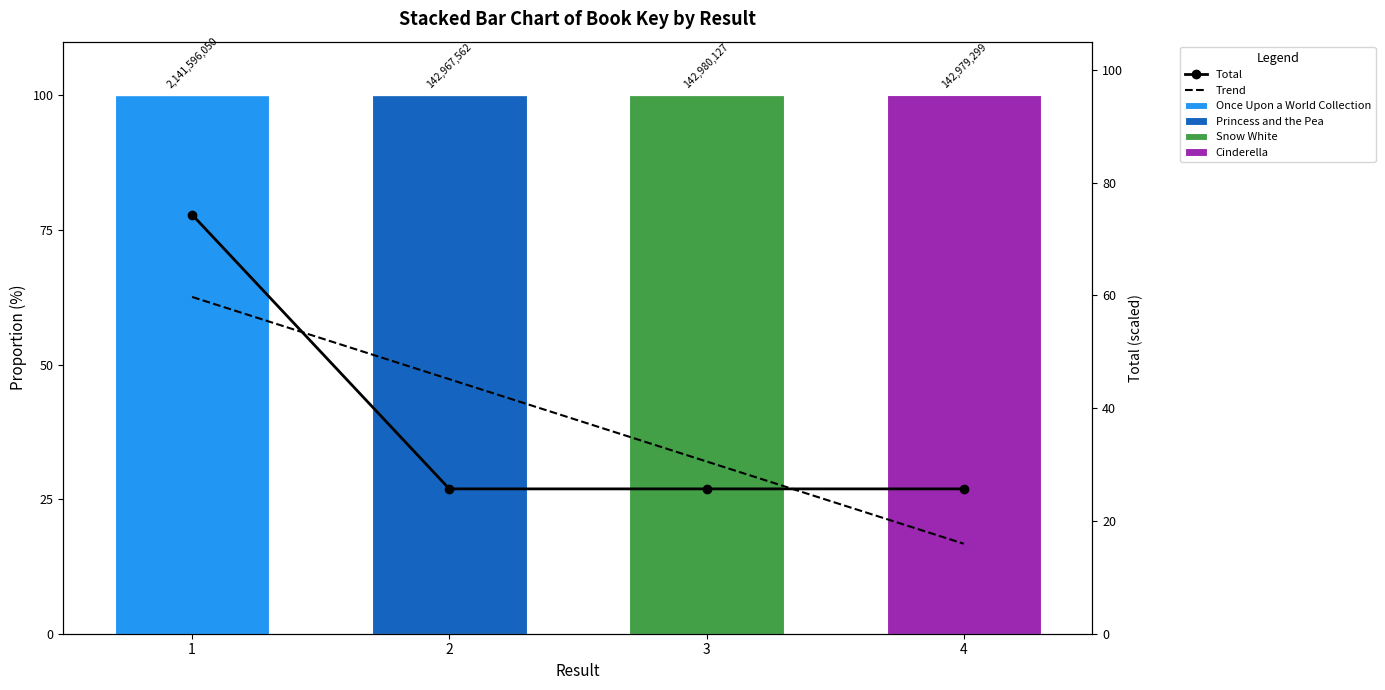

Reading right to left, transcribe all the data shown in this chart.

Once Upon a World Collection: 4=0.0	3=0.0	2=0.0	1=100.0
Princess and the Pea: 4=0.0	3=0.0	2=100.0	1=0.0
Snow White: 4=0.0	3=100.0	2=0.0	1=0.0
Cinderella: 4=100.0	3=0.0	2=0.0	1=0.0
Total: 4=25.7	3=25.7	2=25.7	1=74.3
Trend: 4=16.0	3=30.5	2=45.1	1=59.7